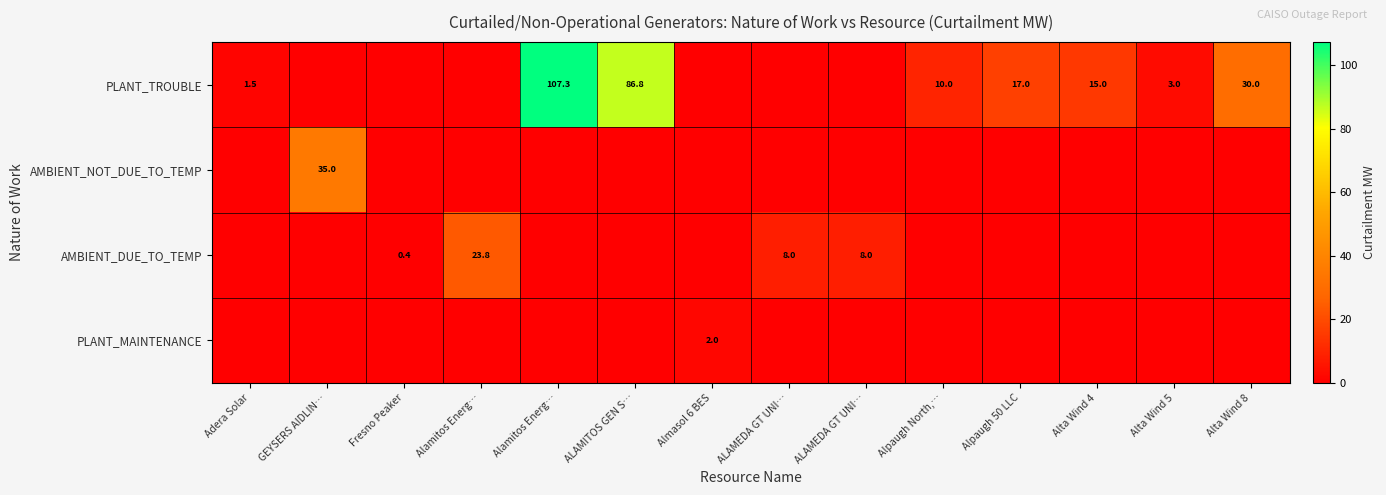

At how many categories does at least one series exceed 11?

7